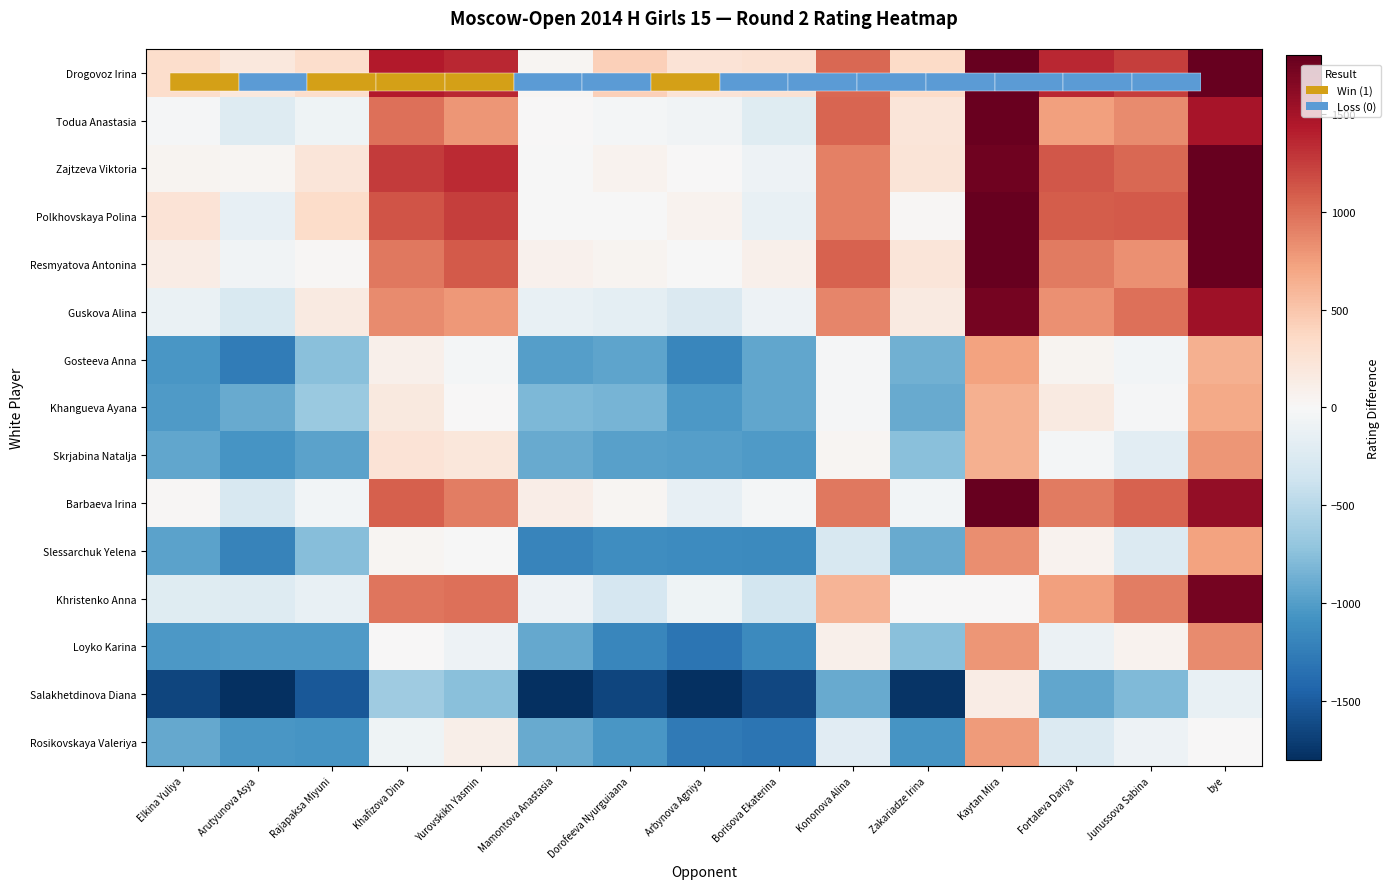

Between Dorofeeva Nyurguiaana and Kononova Alina, which is larger?

Kononova Alina